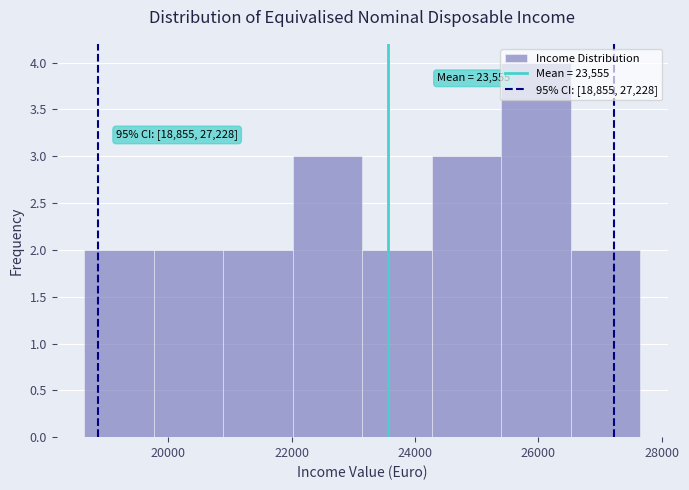

Over which range of the x-axis is the bar tallest?

25400 to 26600